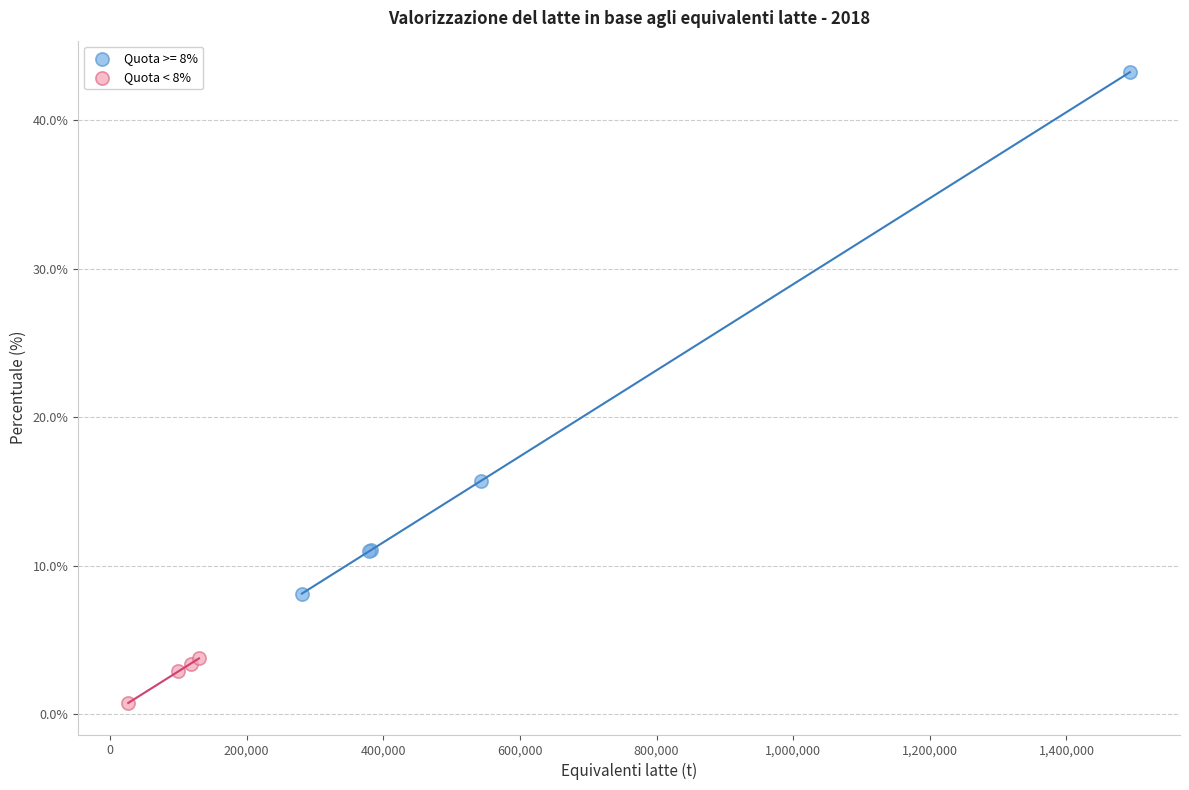

Which series reaches the maximum Y coordinate?

Quota >= 8%